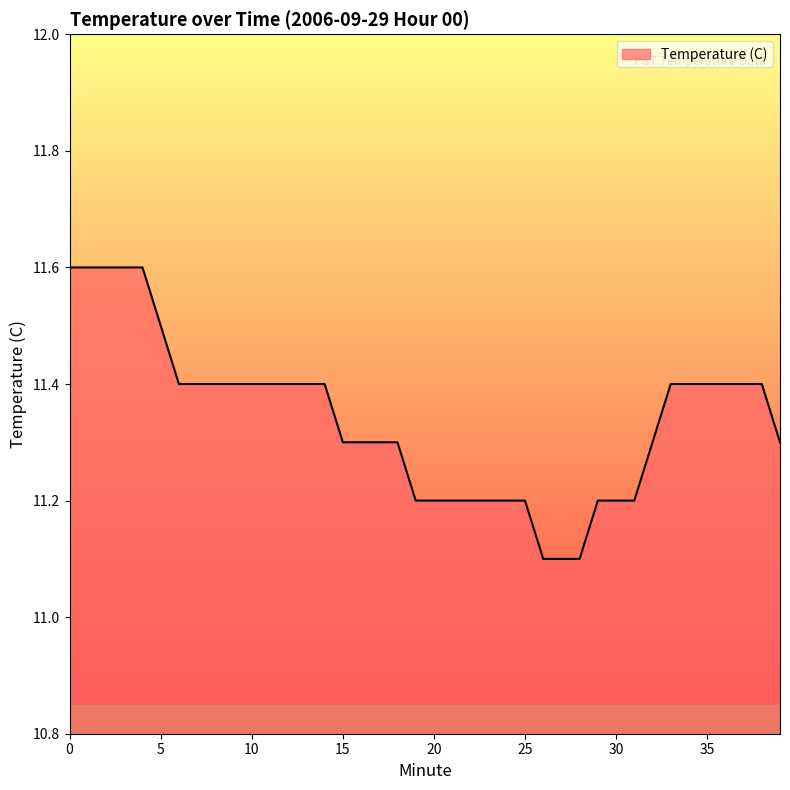

How many lines are shown in the chart?

1